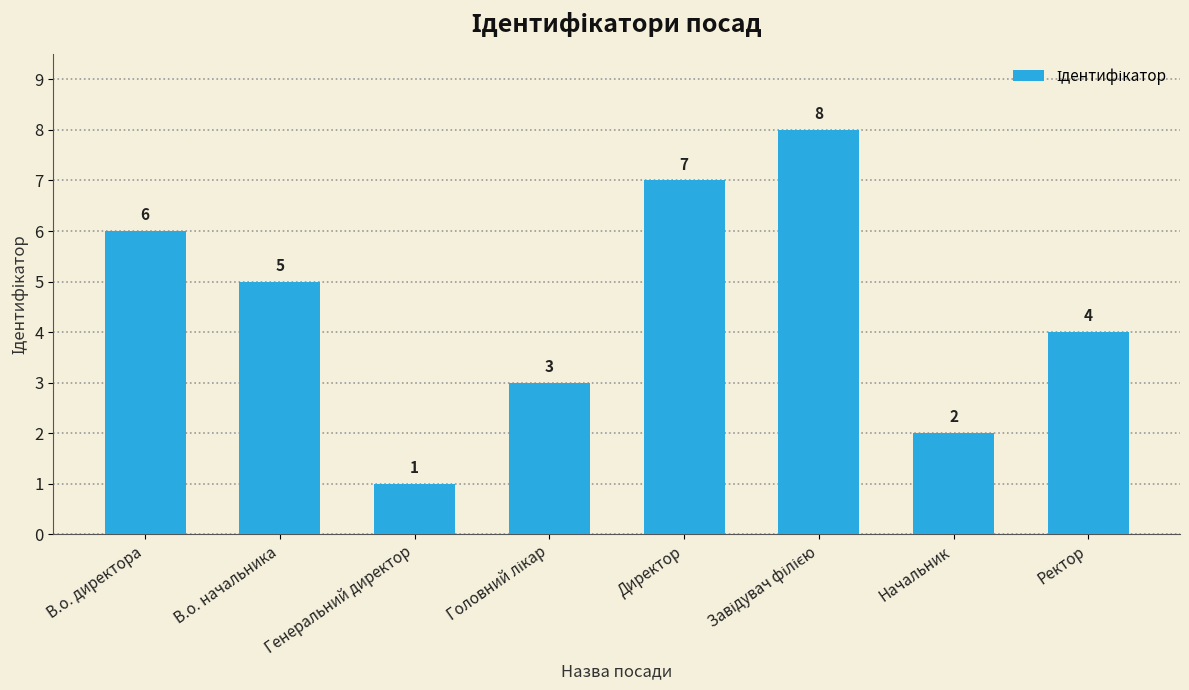

Approximately how many times larger is the value at В.о. начальника compared to Генеральний директор?

5.0